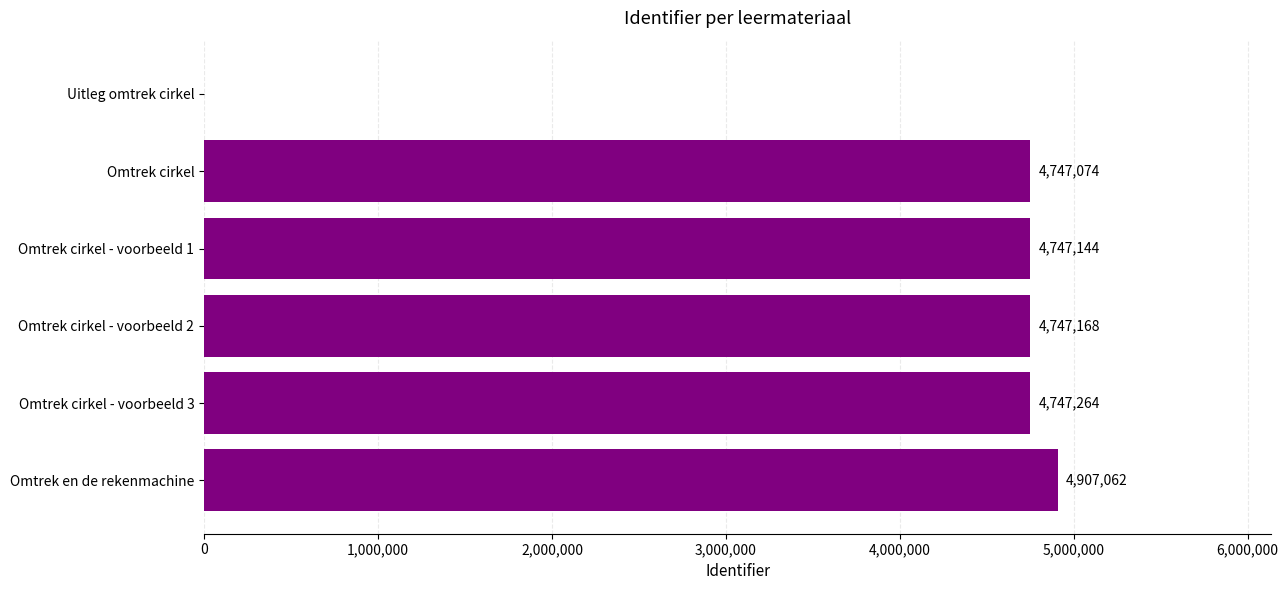

What is the change in value from Omtrek cirkel - voorbeeld 3 to Omtrek en de rekenmachine?

+159798